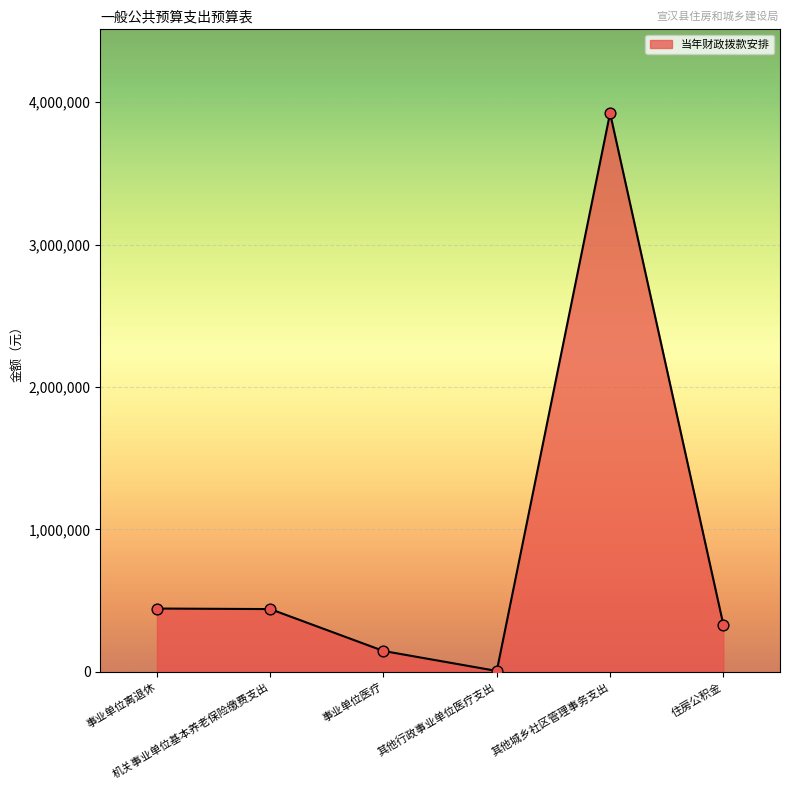

Which has a higher value, 其他城乡社区管理事务支出 or 事业单位离退休?

其他城乡社区管理事务支出